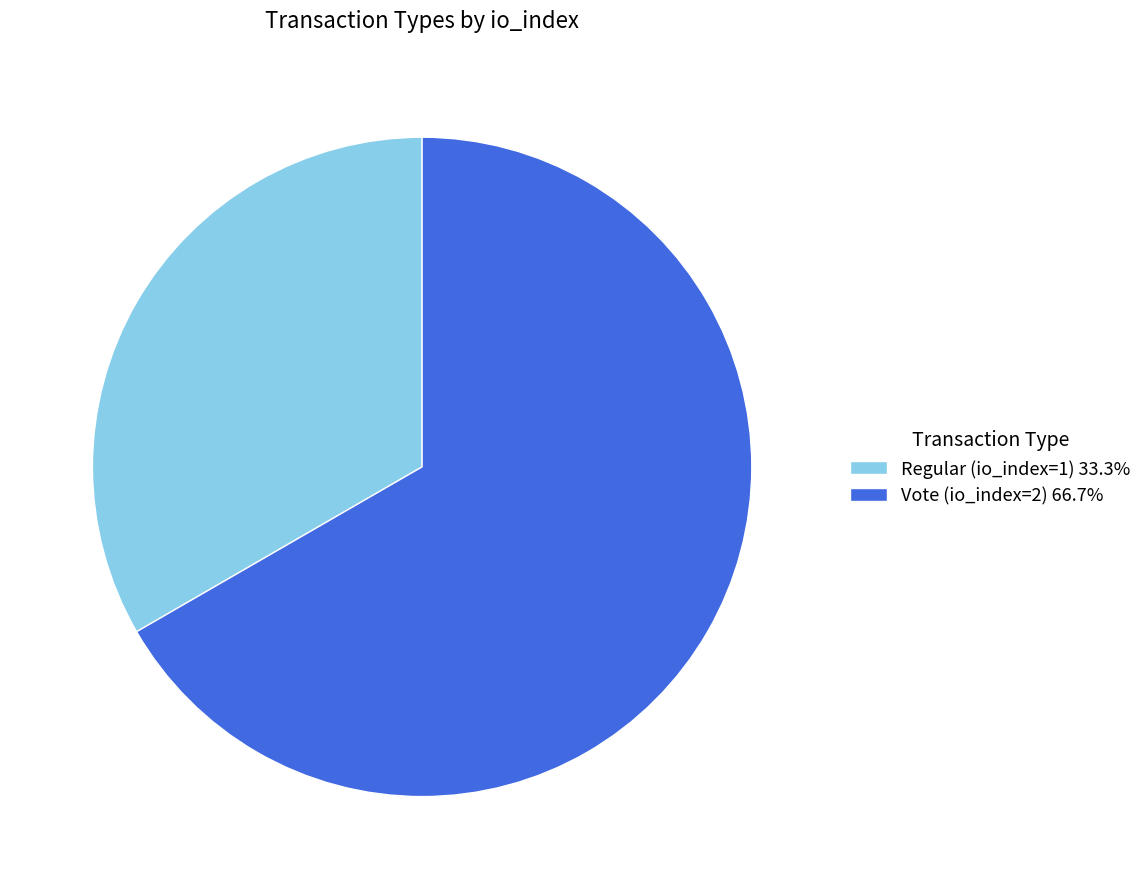

Is it true that Regular (io_index=1) is 26% of the pie?

False